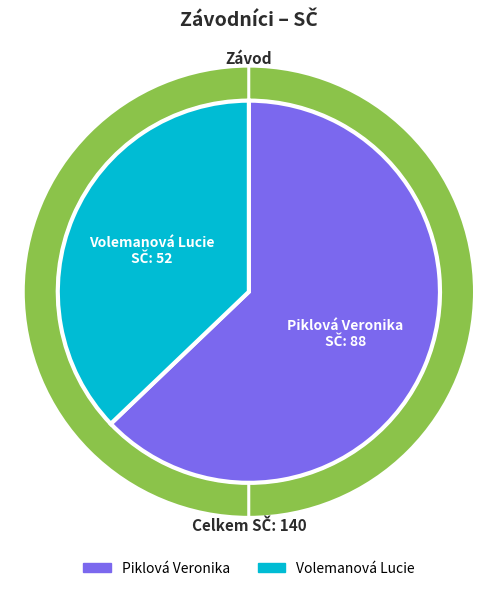

Which slice is the smallest?

Volemanová Lucie